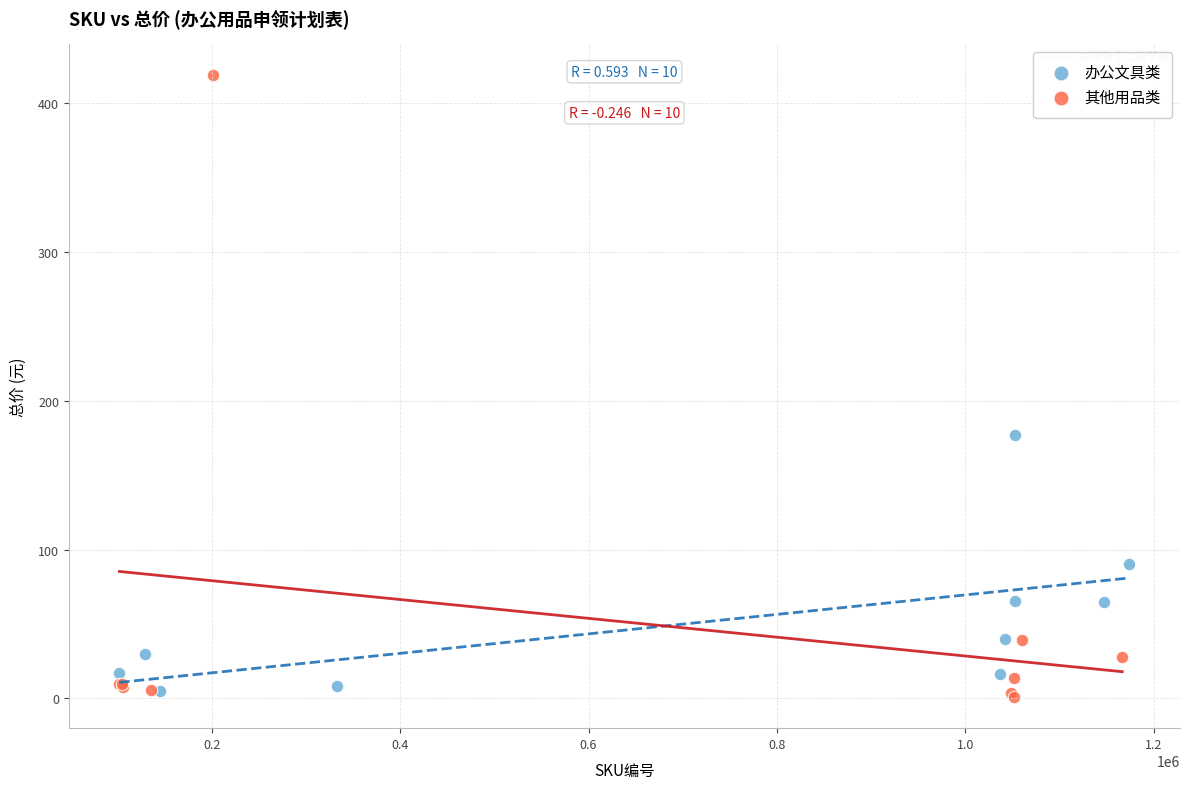

Which series contains the highest Y value?

其他用品类